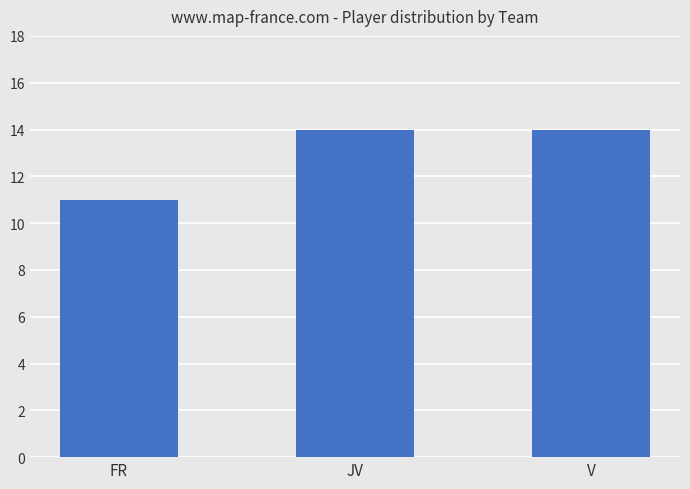

Between V and FR, which is larger?

V